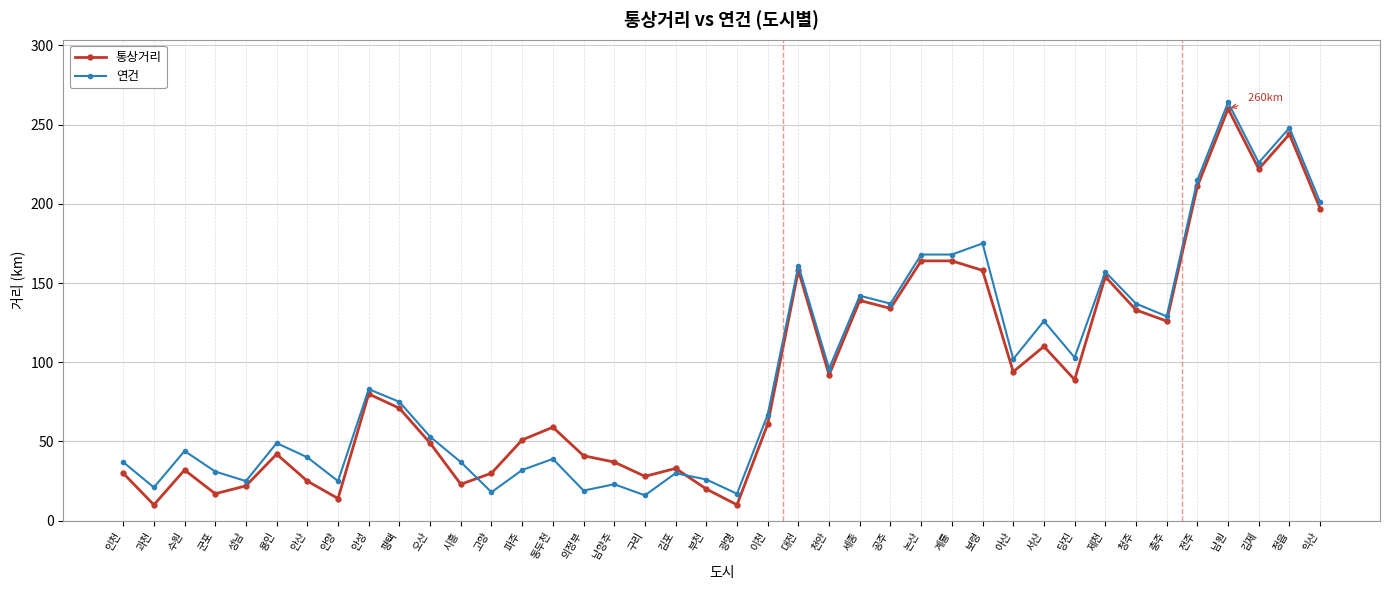

Where do 통상거리 and 연건 first cross each other?

시흥 and 고양